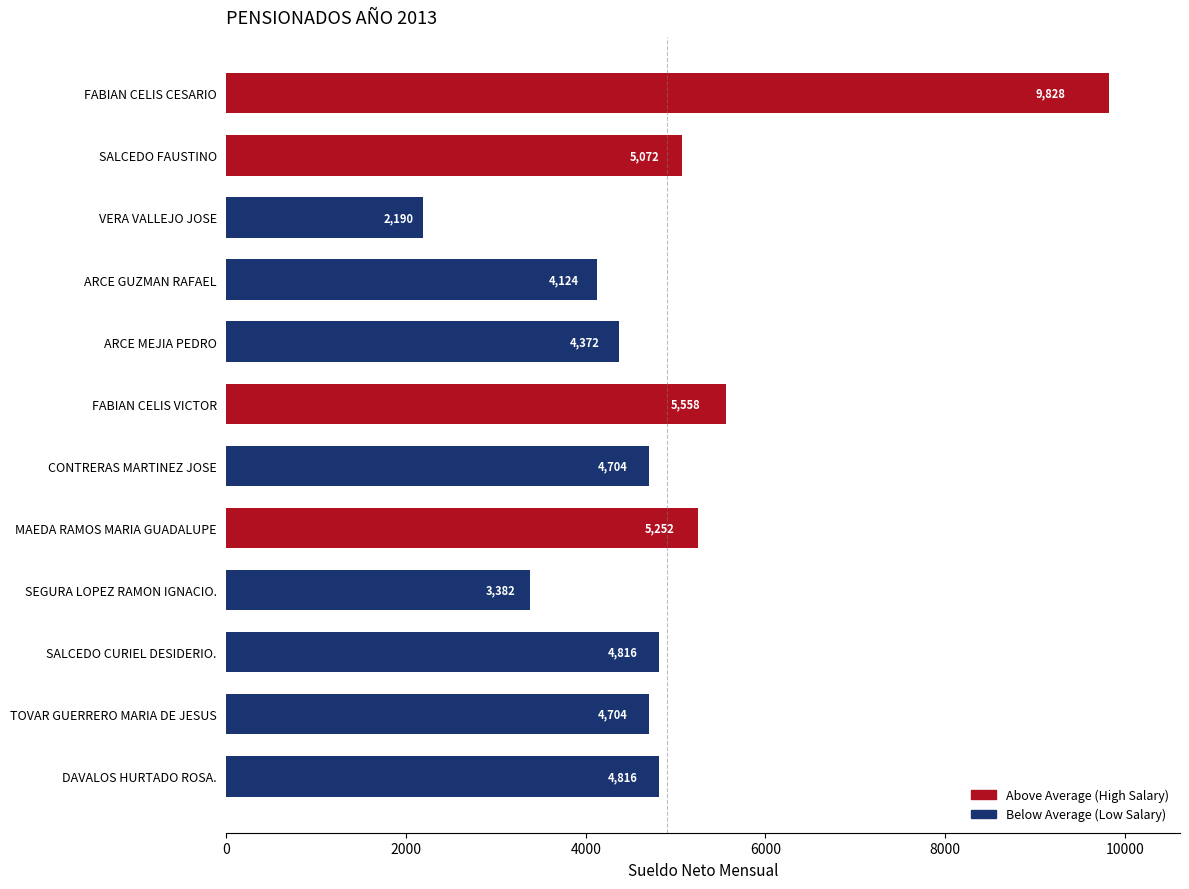

Reading bottom to top, extract all data points from this chart.

4816	4704	4816	3382	5252	4704	5558	4372	4124	2190	5072	9828